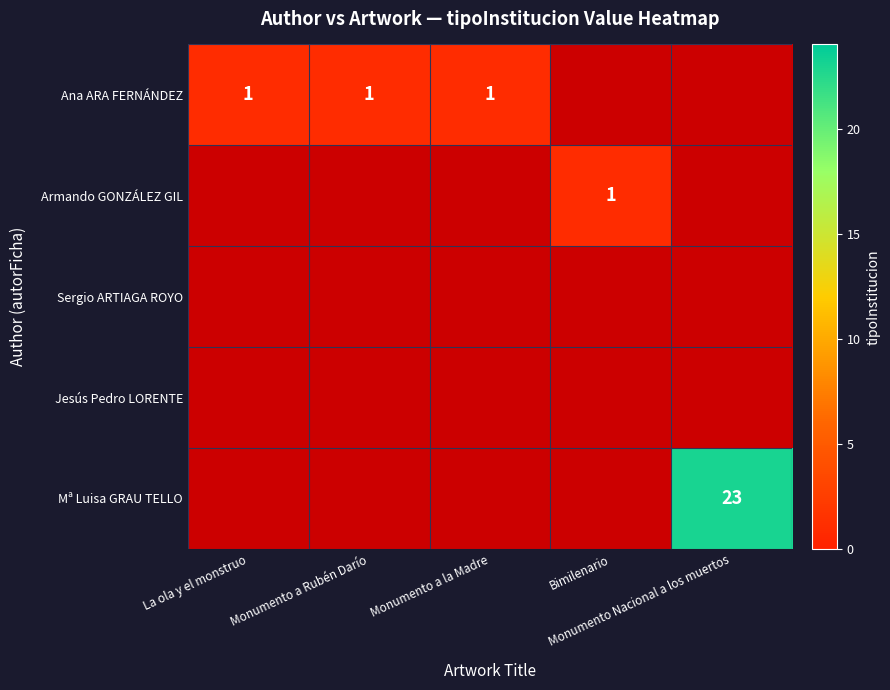

Rank the series by their maximum value, from highest to lowest.

Mª Luisa GRAU TELLO, Ana ARA FERNÁNDEZ, Armando GONZÁLEZ GIL, Sergio ARTIAGA ROYO, Jesús Pedro LORENTE